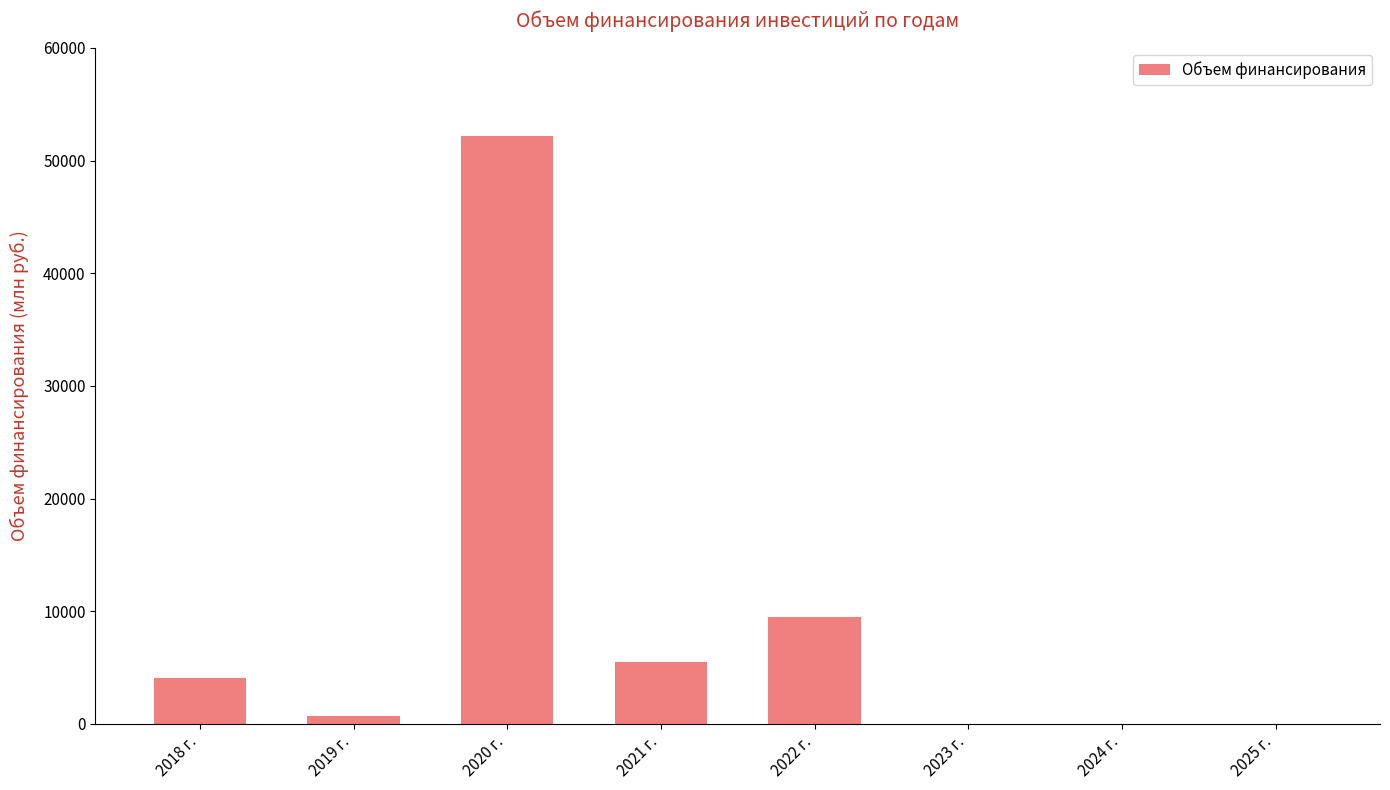

Reading left to right, transcribe all the data shown in this chart.

4064.2	683.9	52199.4	5479.1	9488.9	0.0	0.0	0.0